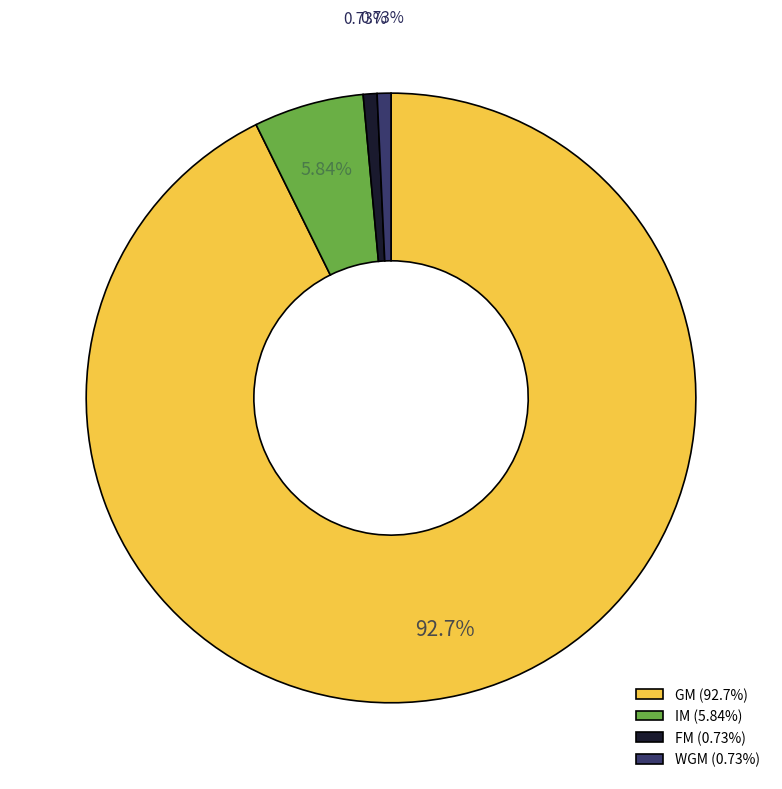

Between IM and WGM, which is larger?

IM